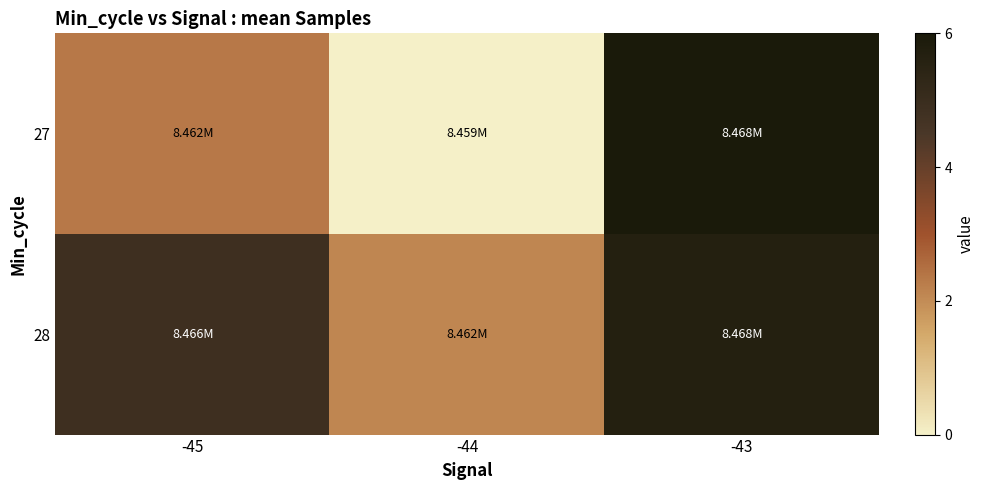

What is the maximum value shown in the chart?

6.0